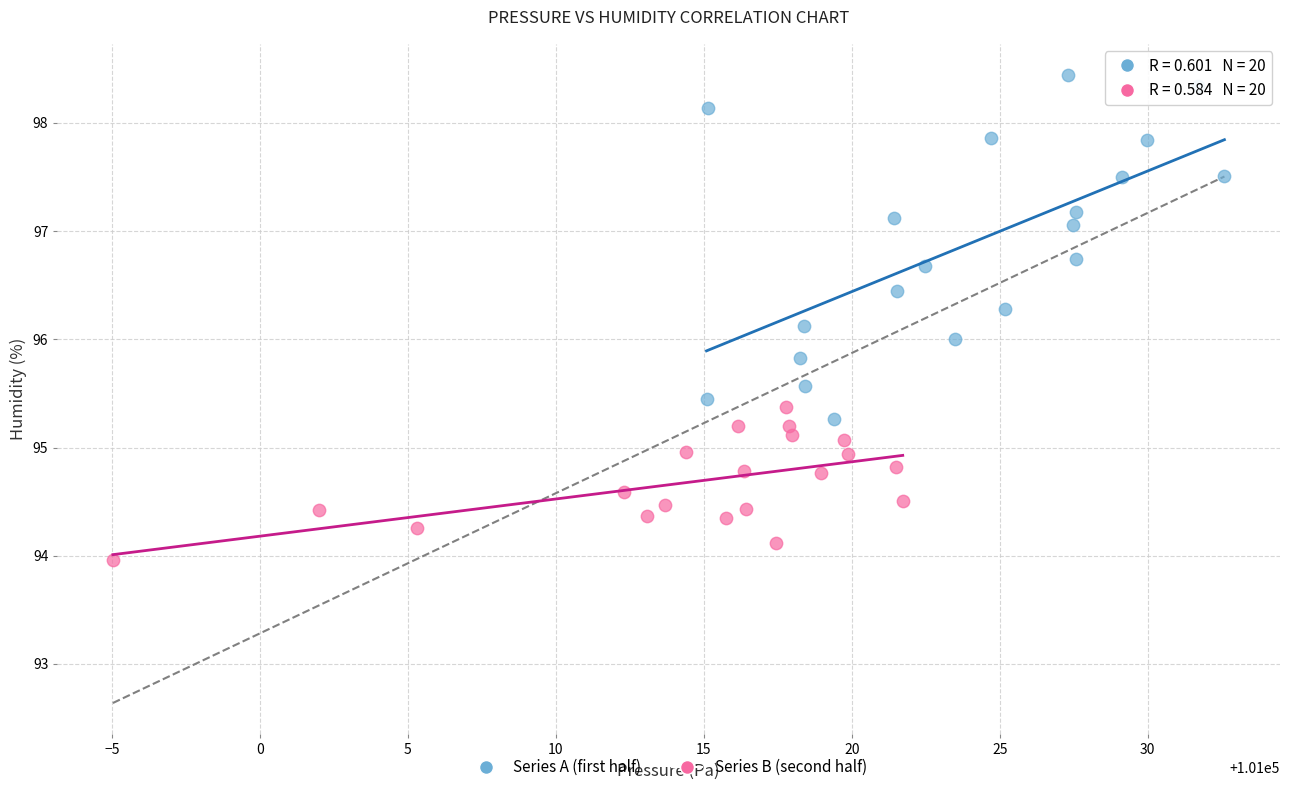

Which series has the widest spread of Y values?

Series A (first half)